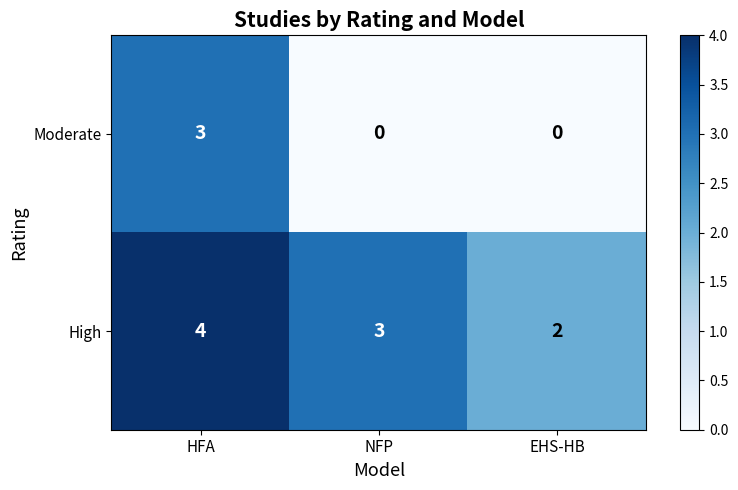

Rank the series by their maximum value, from lowest to highest.

Moderate, High